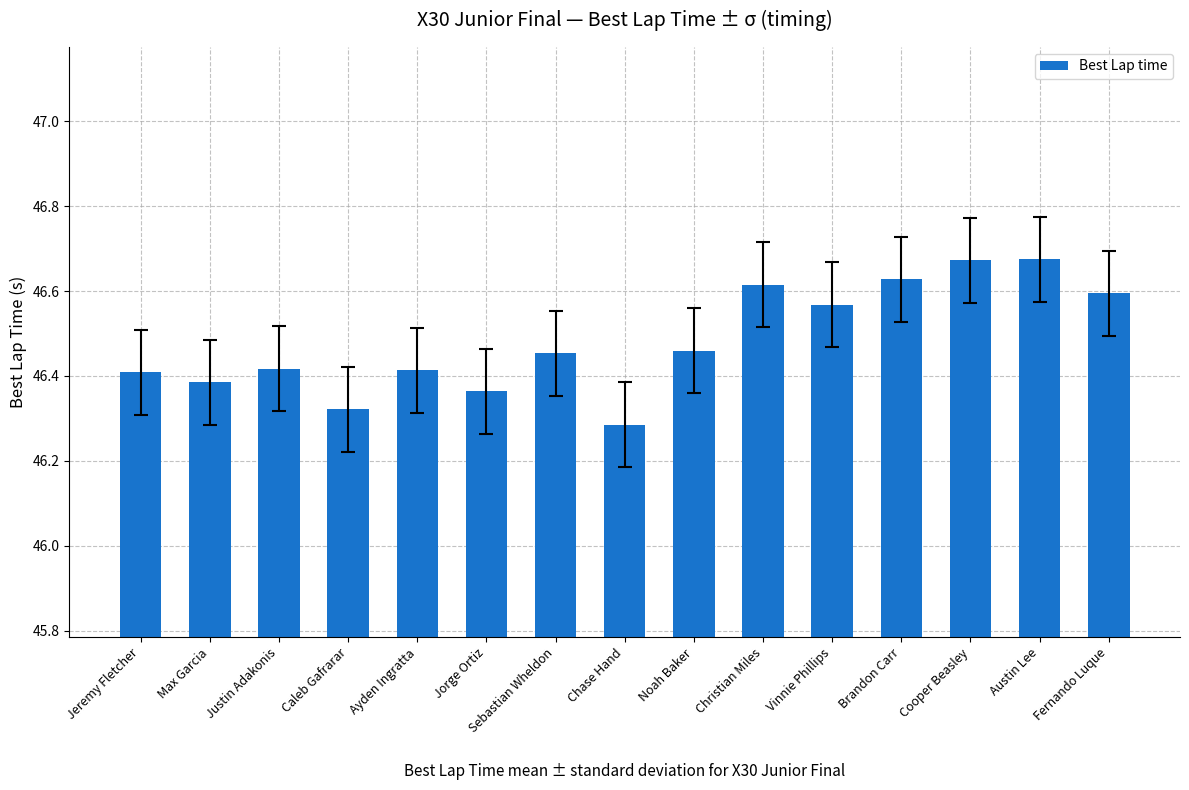

The chart shows a value of 46.4 at Jorge Ortiz. True or false?

True